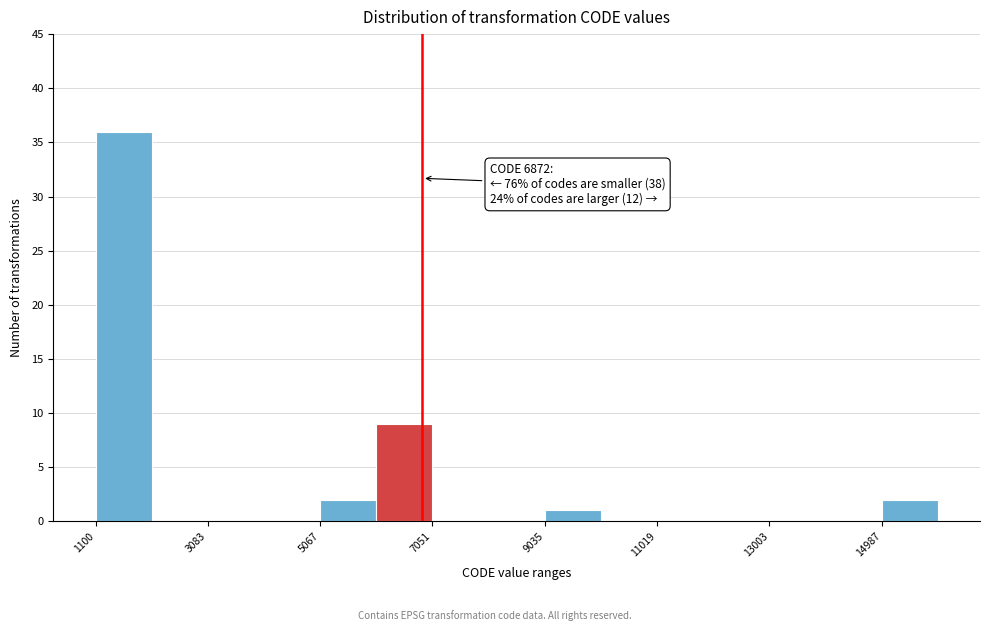

Which range on the x-axis has the tallest bar?

1200 to 2000